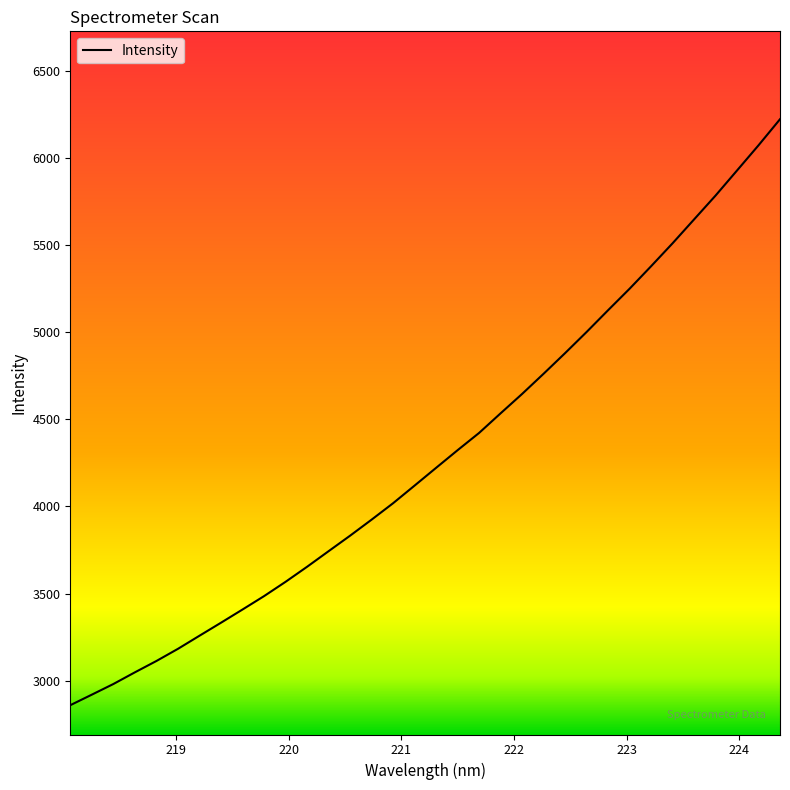

What is the greatest value displayed?

6220.8